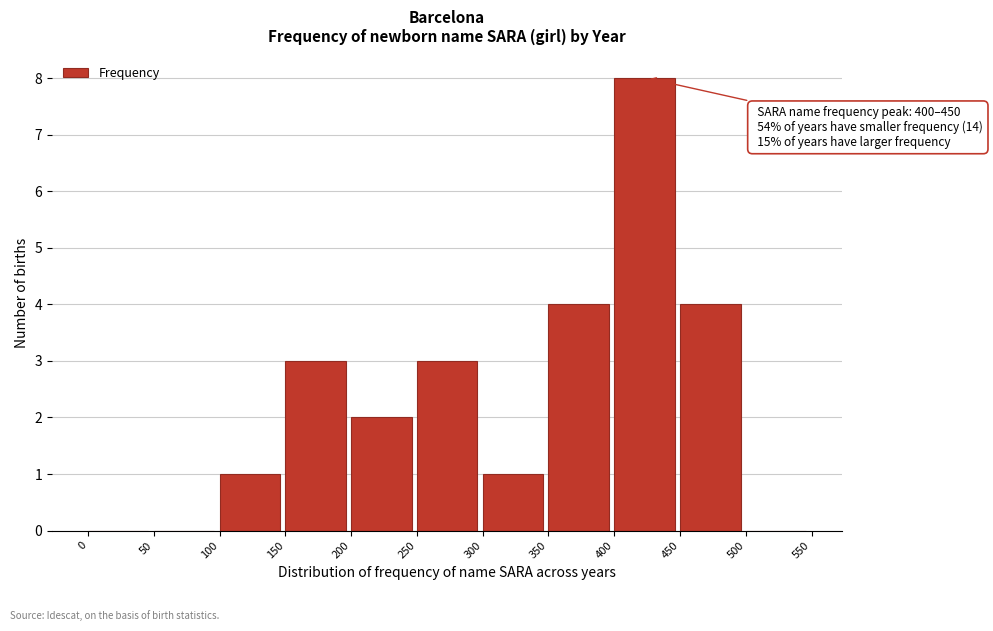

Which range on the x-axis has the tallest bar?

400 to 450